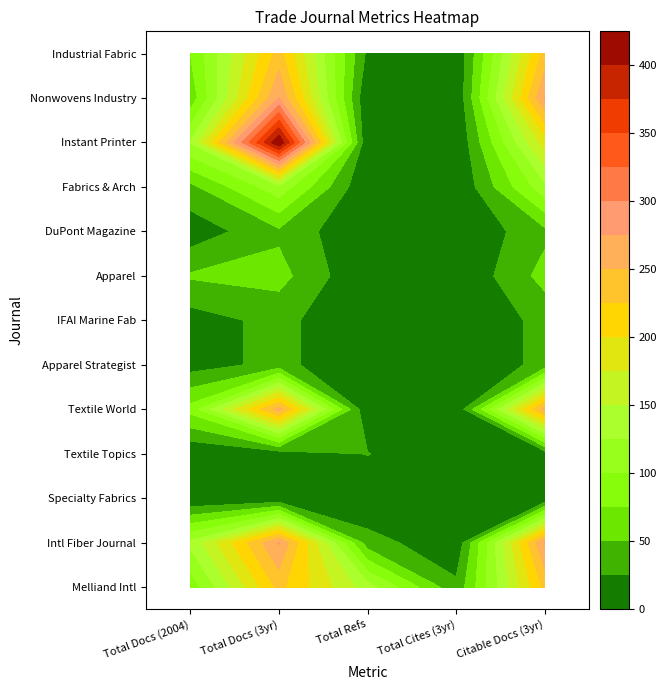

List the labels in order of Specialty Fabrics Review value, largest first.

0, 1, 2, 3, 4